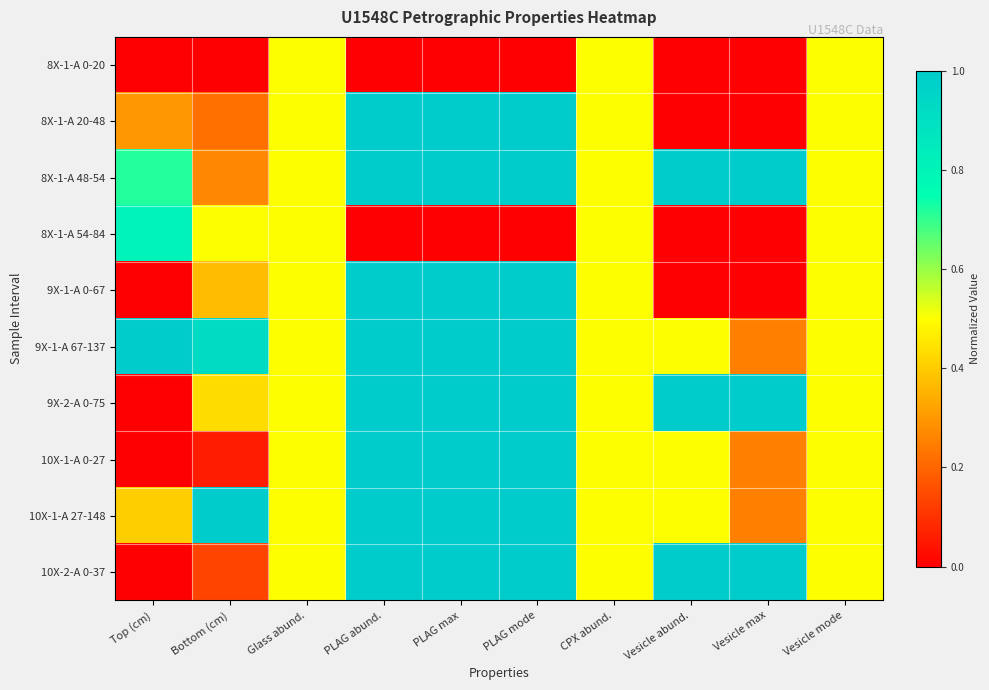

How many series are shown in this chart?

10